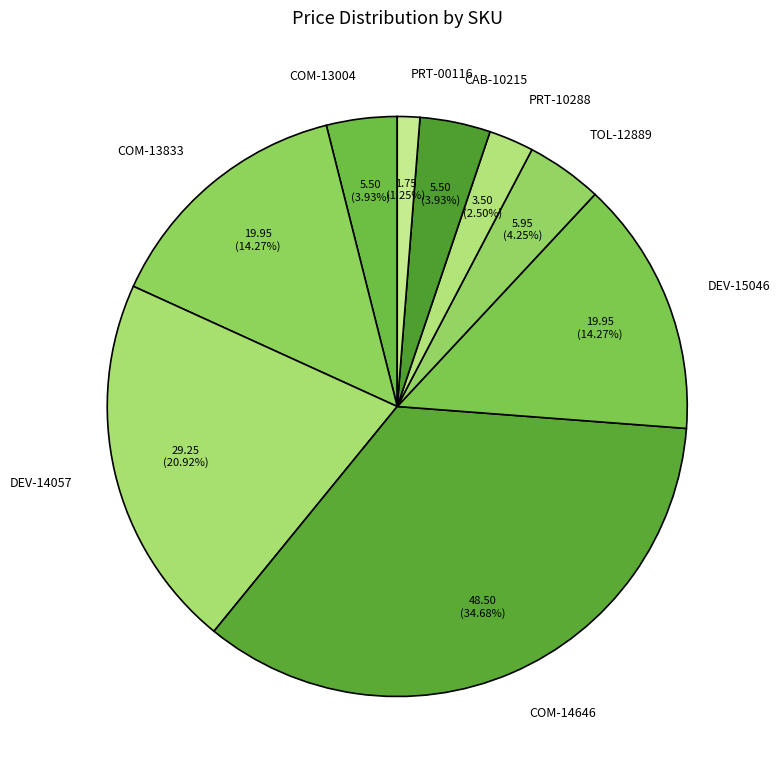

Combined, do DEV-14057 and COM-13833 account for over 50%?

No